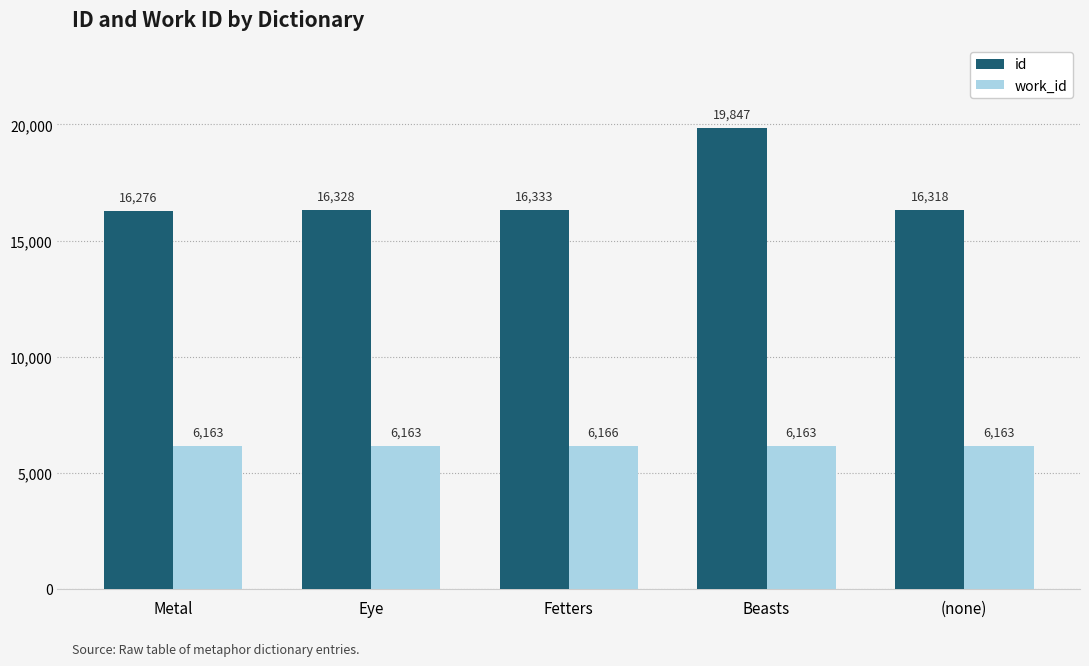

Reading left to right, extract all data points from this chart.

id: 16276	16328	16333	19847	16318
work_id: 6163	6163	6166	6163	6163